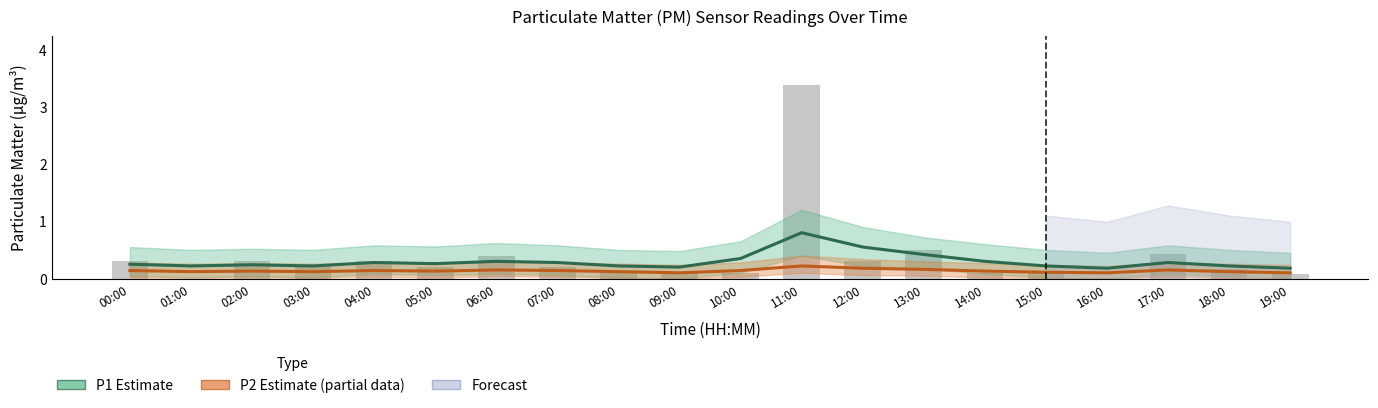

What is the average value of the P1 Estimate series?

0.3